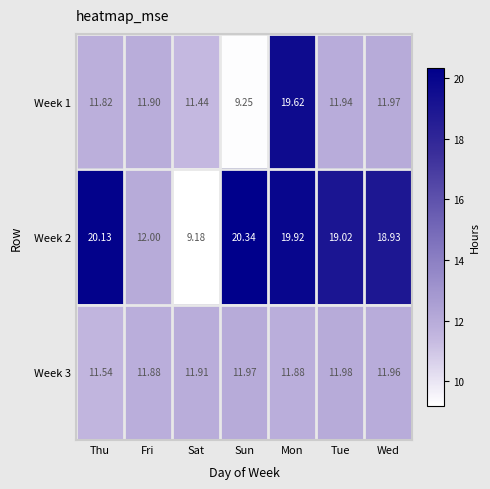

Which category has the highest value in the Week 3 series?

Tue